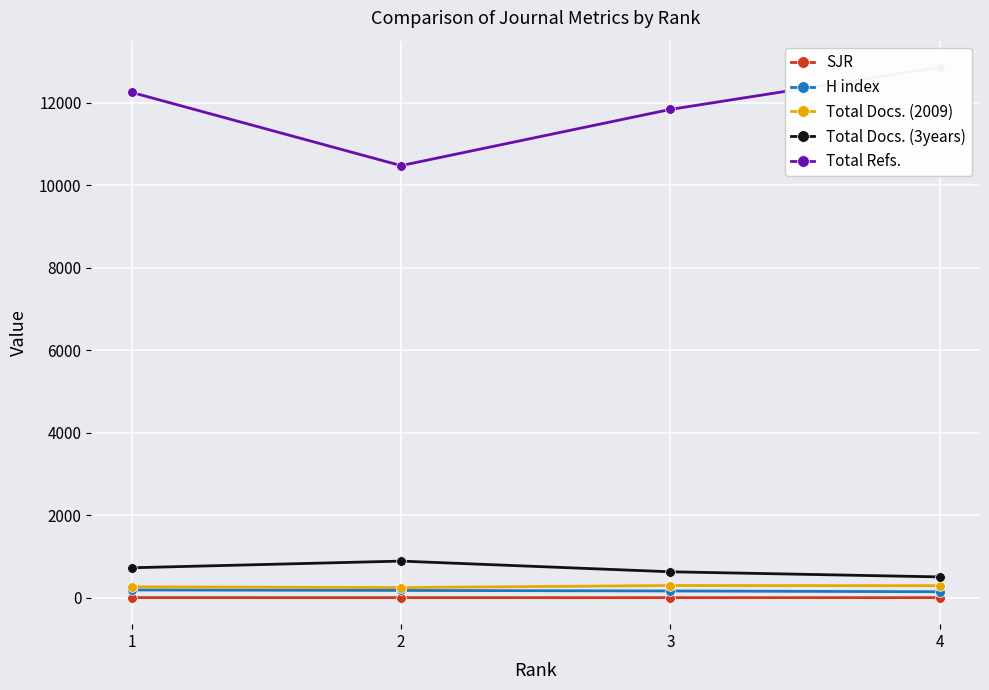

True or false: SJR and H index cross at least once.

False